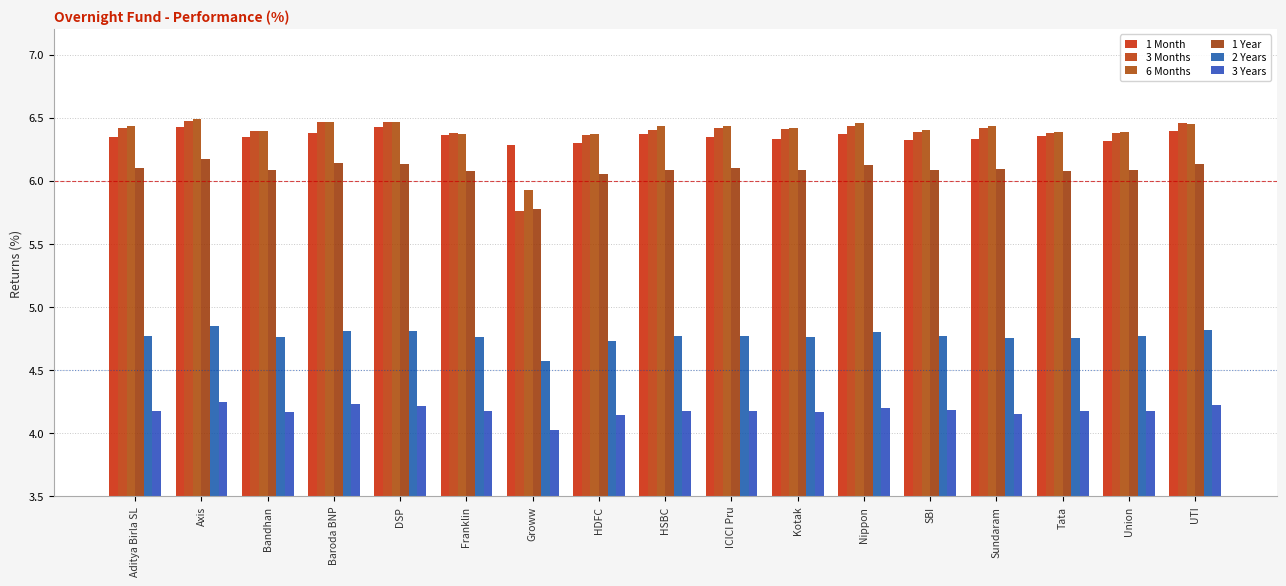

Are the bars horizontal?

No